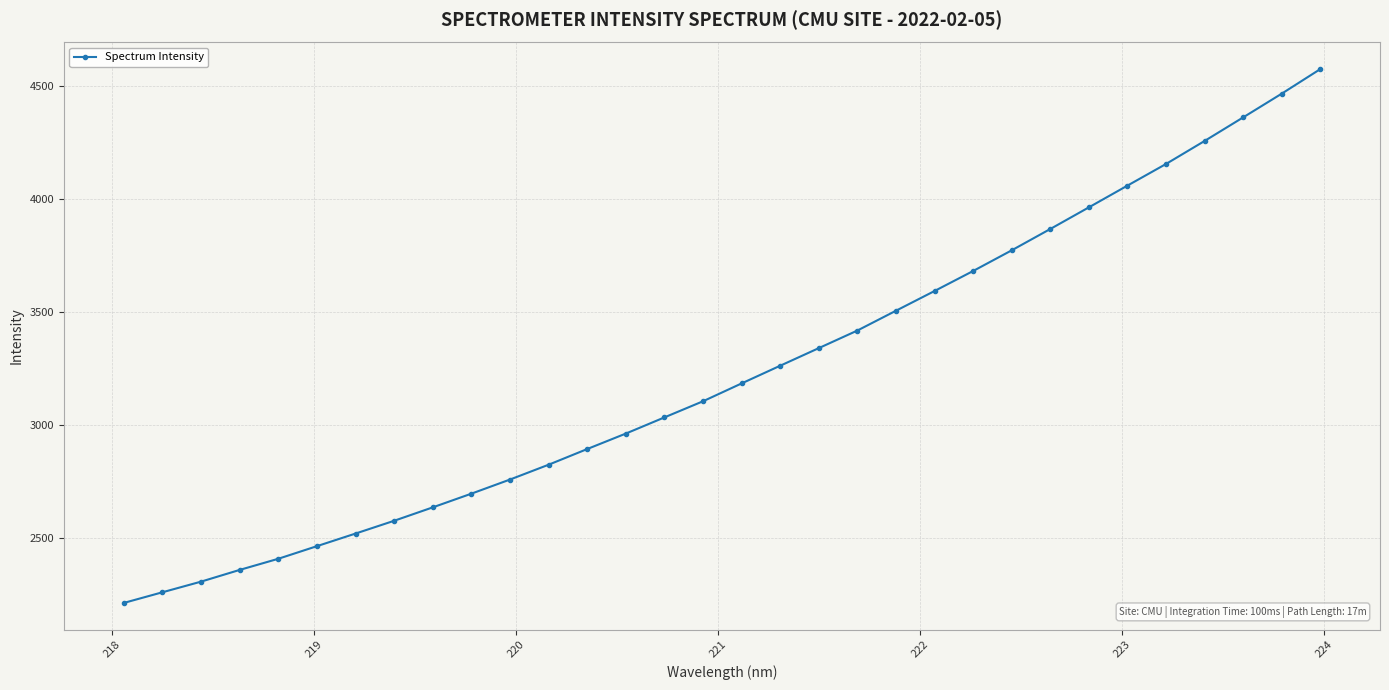

What is the value of the 28th point from the left?

4156.1